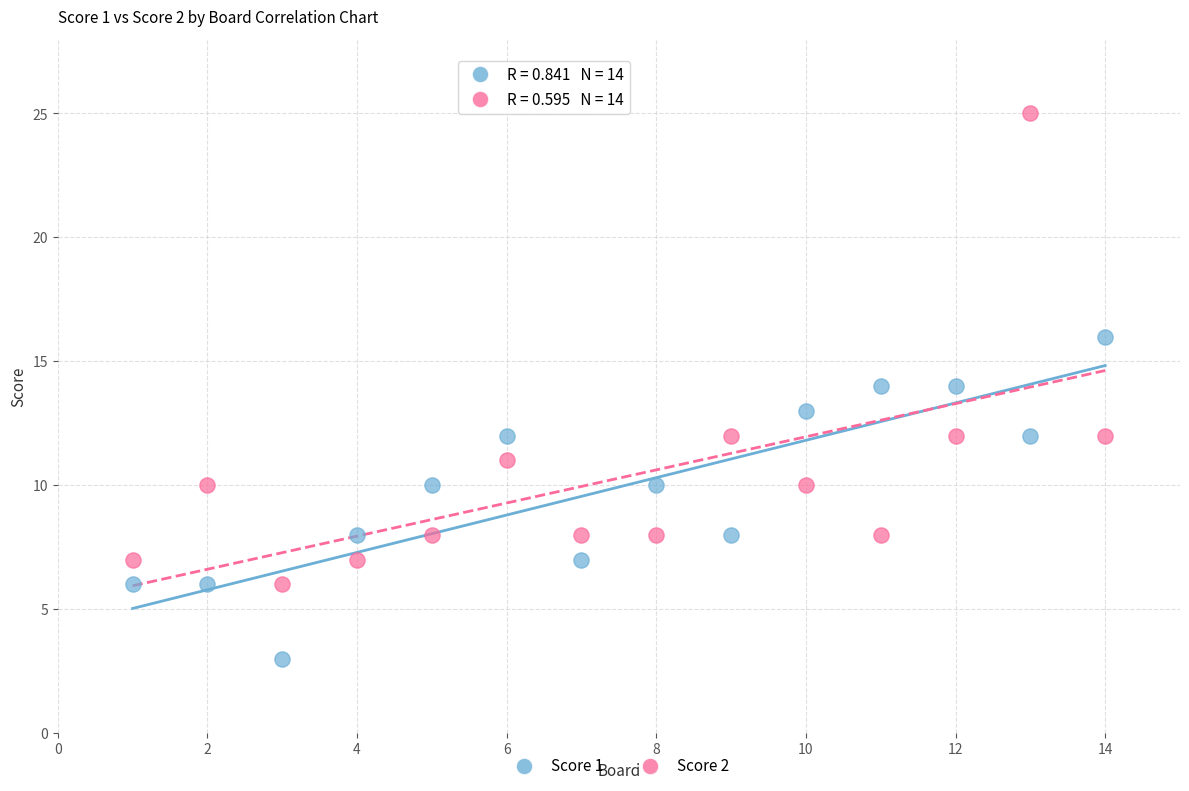

Which series reaches the maximum Y coordinate?

Score 2